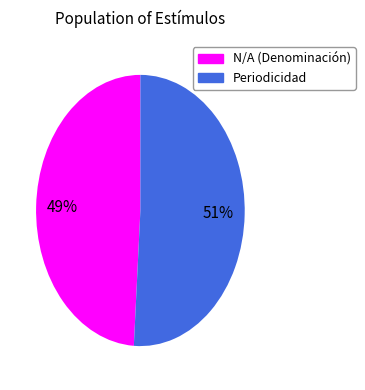

The Periodicidad slice represents 51% of the pie. True or false?

True